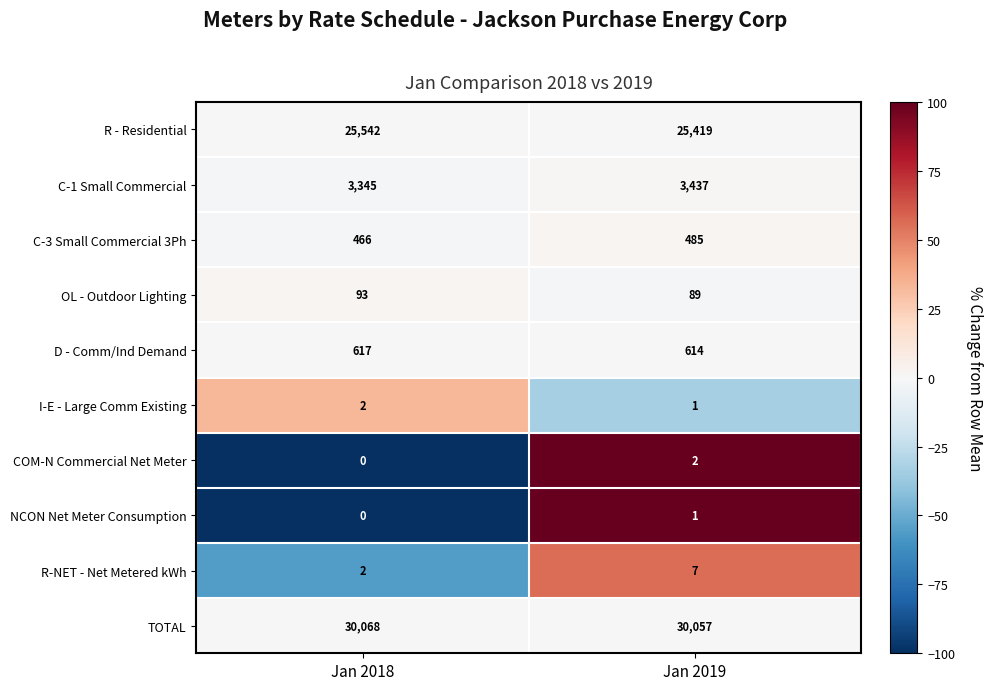

What is the difference between the OL - Outdoor Lighting values at Jan 2019 and Jan 2018?

4